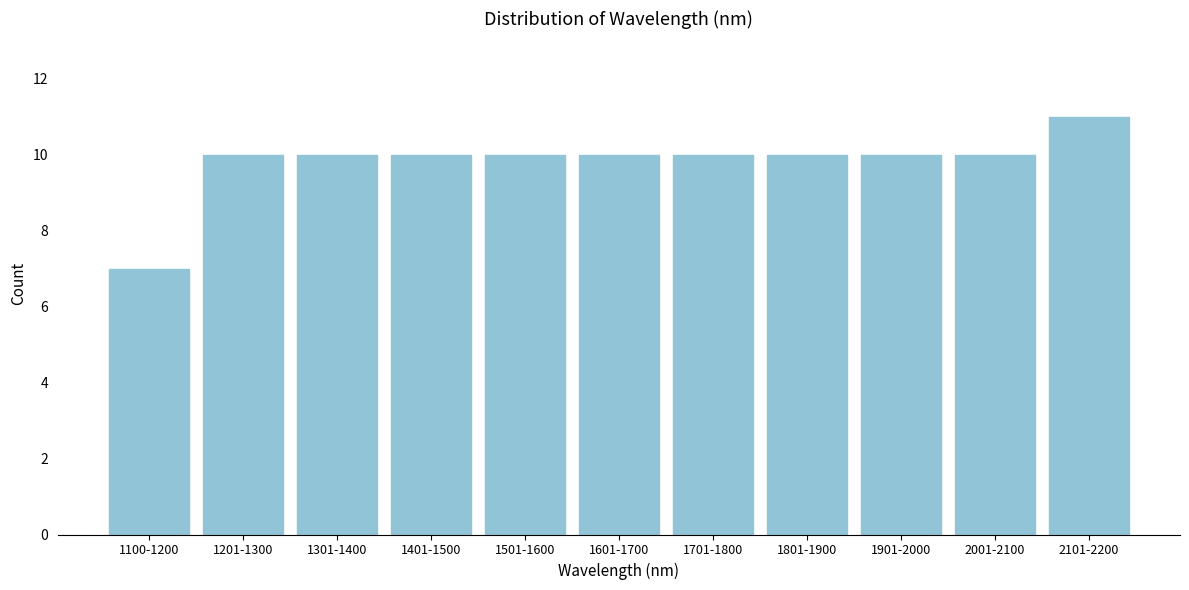

Reading left to right, transcribe all the data shown in this chart.

7	10	10	10	10	10	10	10	10	10	11